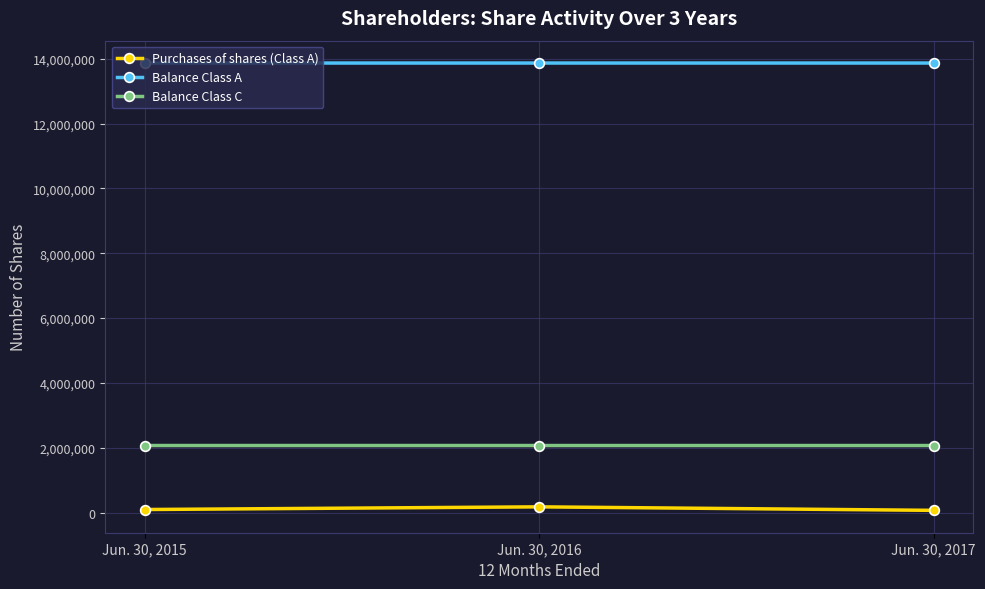

What is the spread (max minus min) of values at Jun. 30, 2015?

13771110